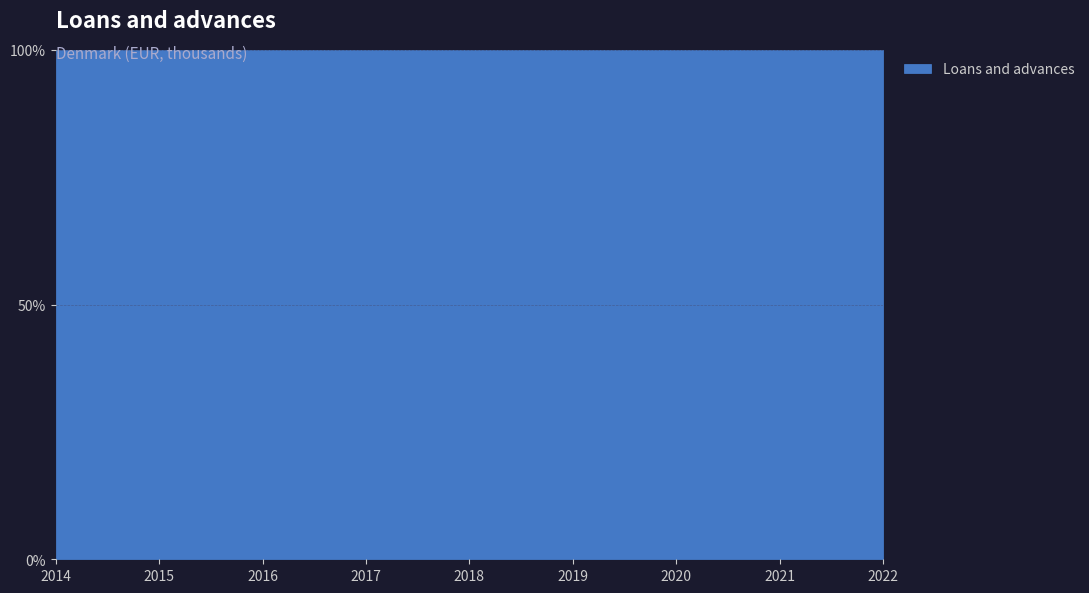

What value does the data have at 2017, to the nearest 50?

39255800